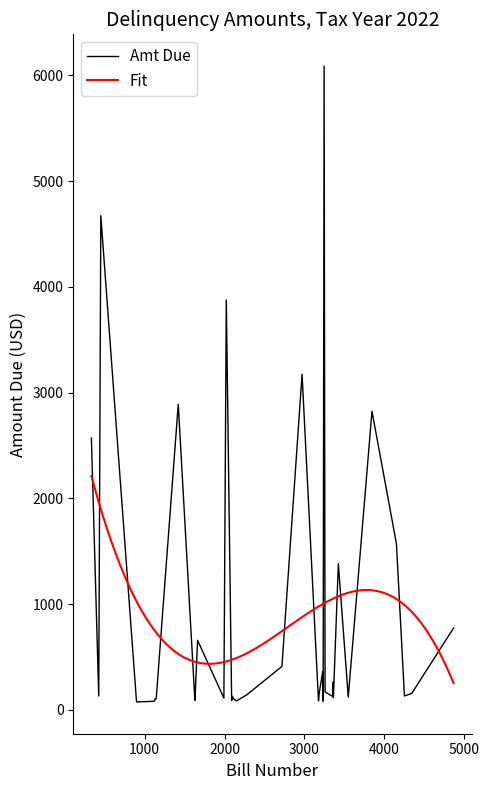

At which category does the chart reach its minimum across all series?

899